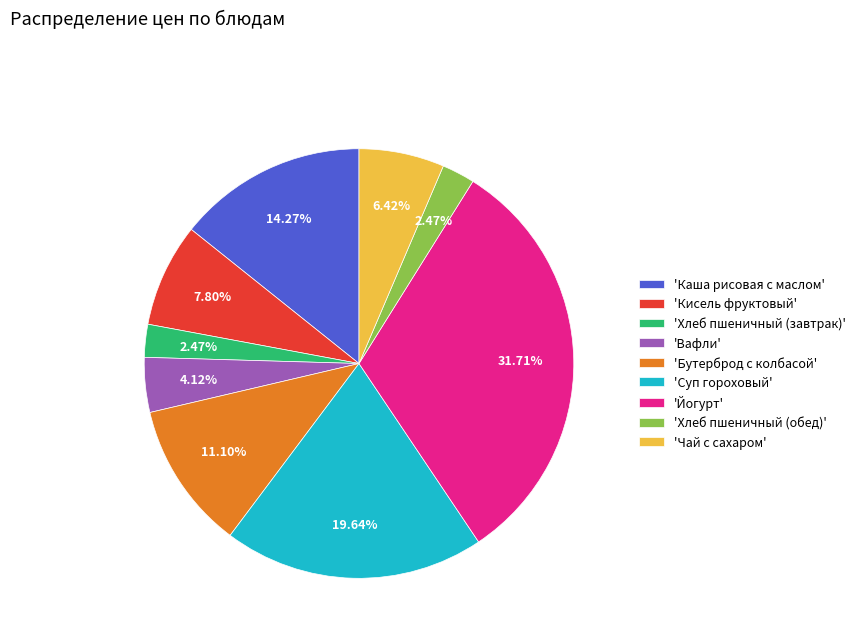

To the nearest percent, what is the average slice percentage?

11%